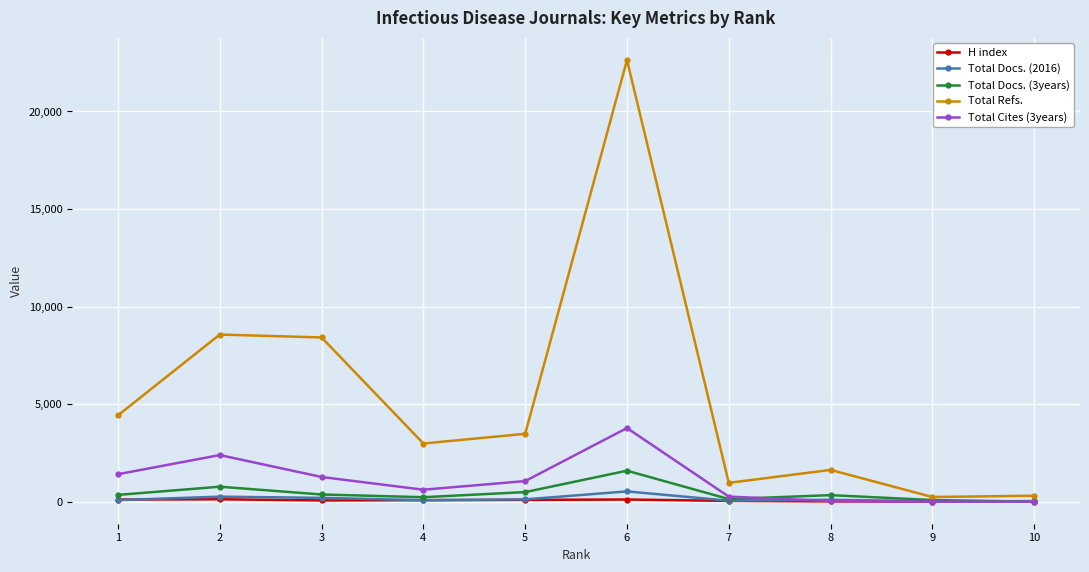

Is the value of Total Docs. (3years) at 9 greater than the value of Total Refs. at 6?

No